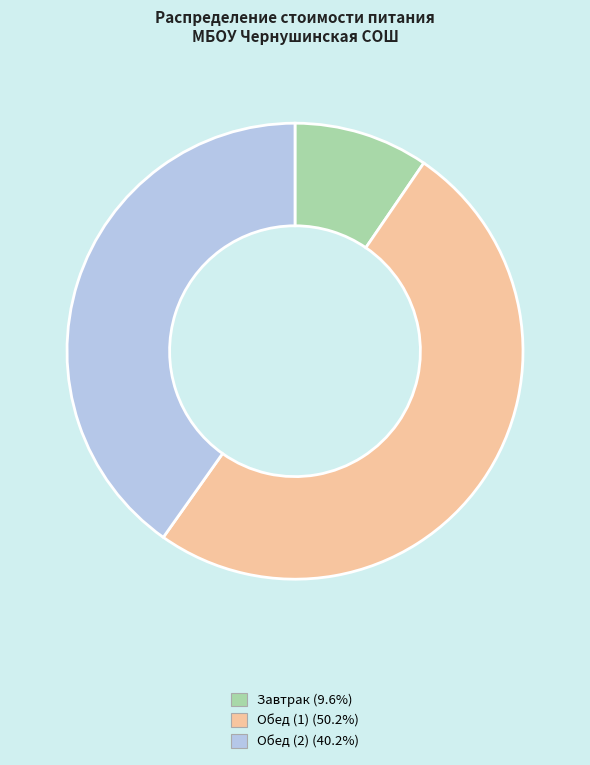

Which slice is the smallest?

Завтрак